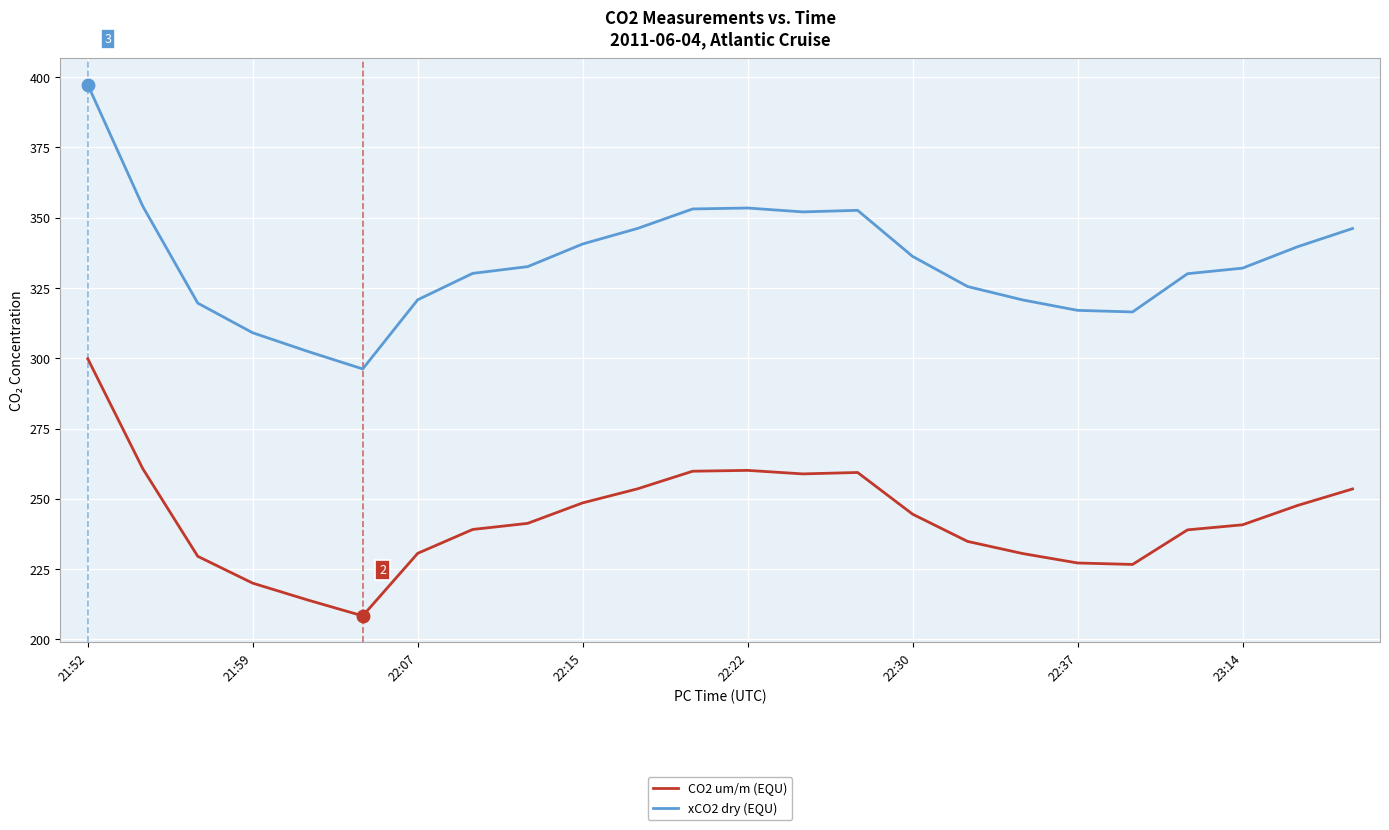

Which series has the largest total across all categories?

xCO2 dry (EQU)